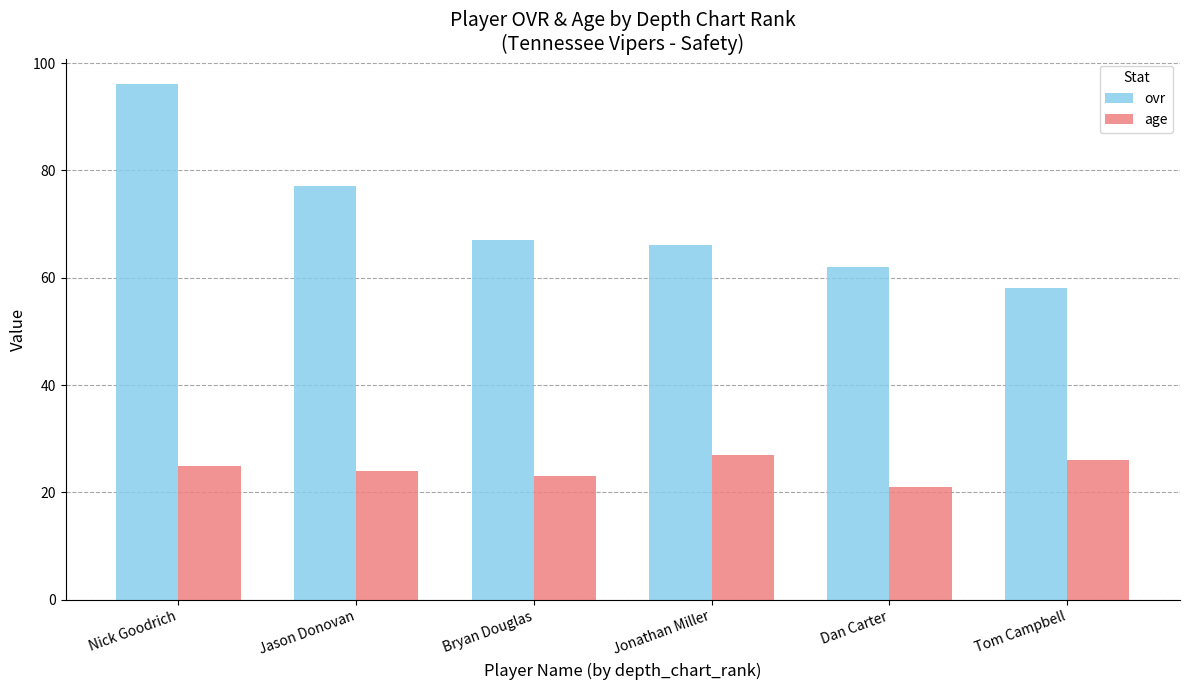

Does the chart contain stacked bars?

No